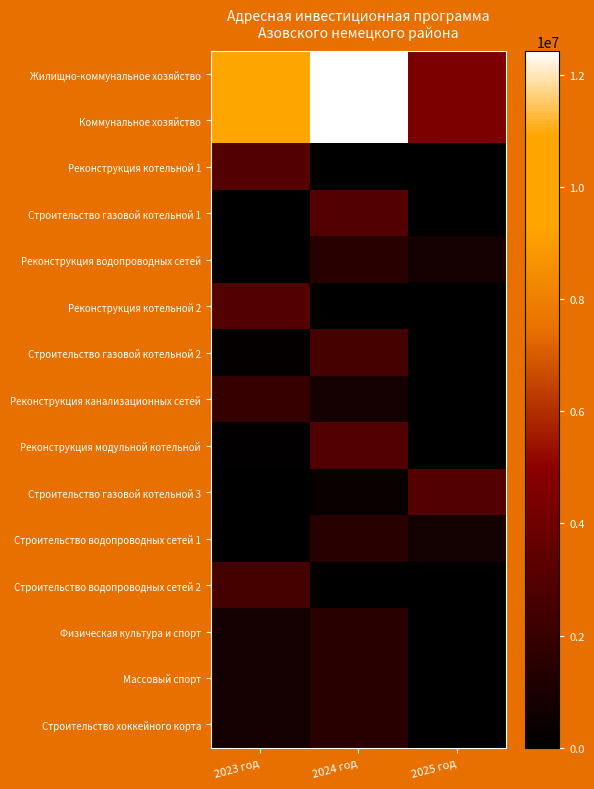

How many series are shown in this chart?

15